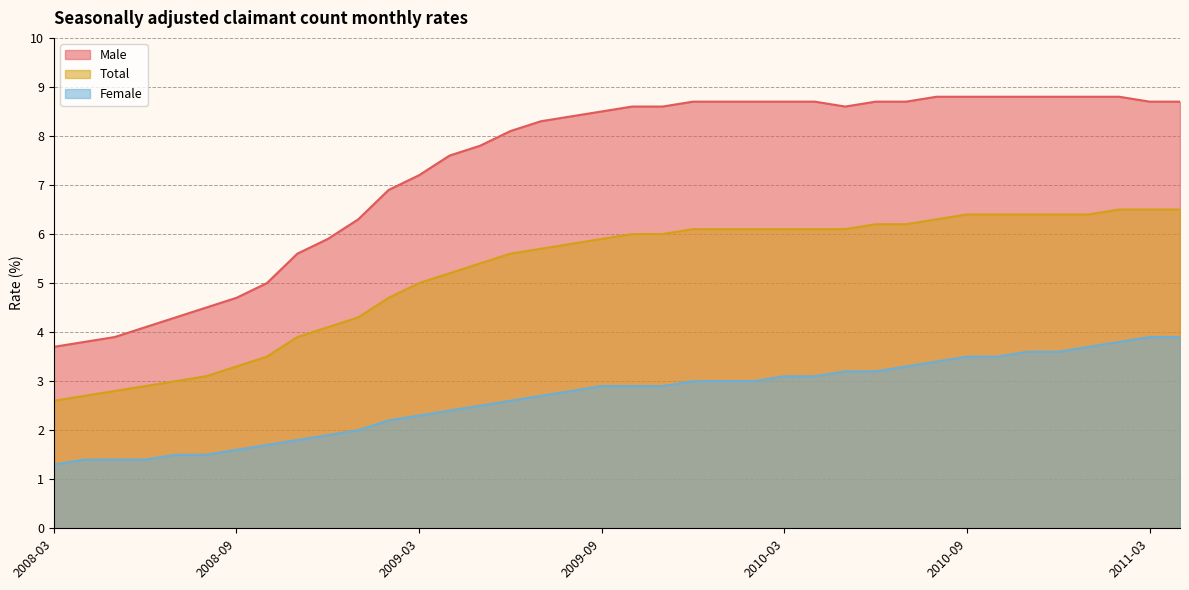

At which label does Male reach its minimum?

2008-03